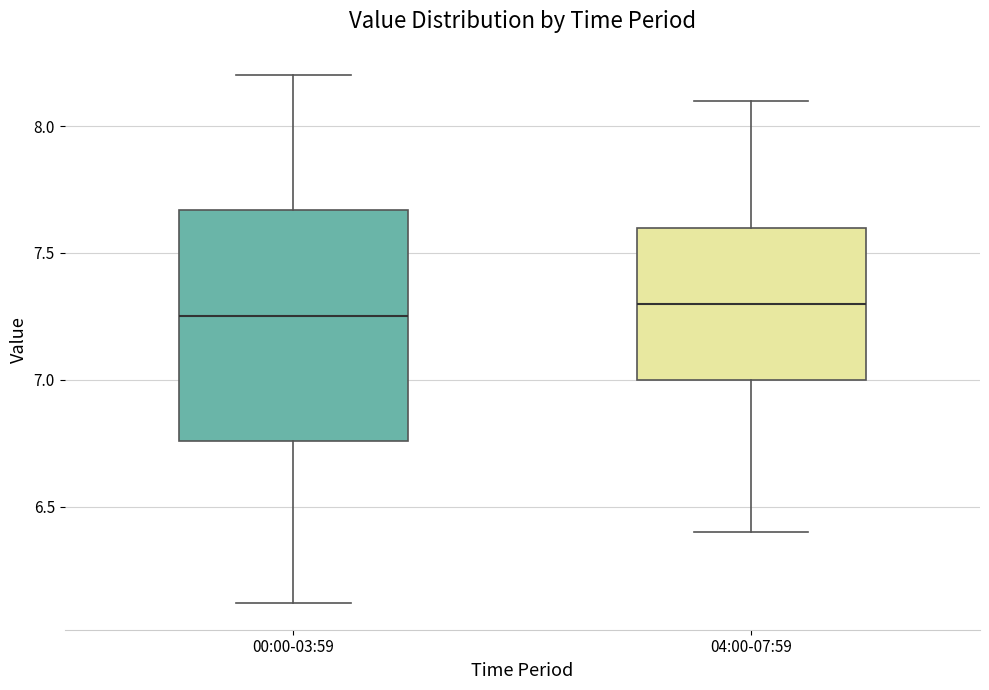

Where is the upper edge of the box for 04:00-07:59 on the y-axis? The values are not printed on the chart, so give them approximately, as read against the axis.

7.60